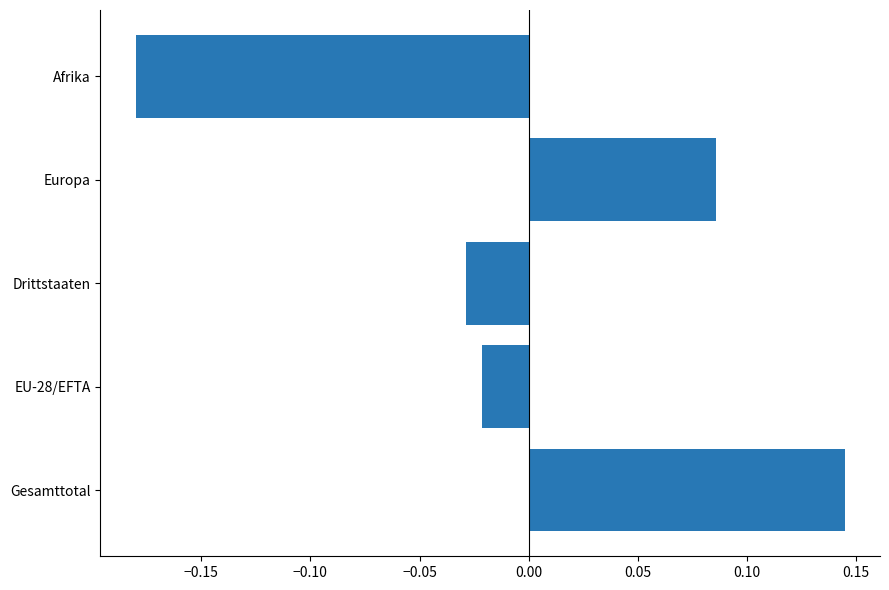

How many values exceed 0?

2